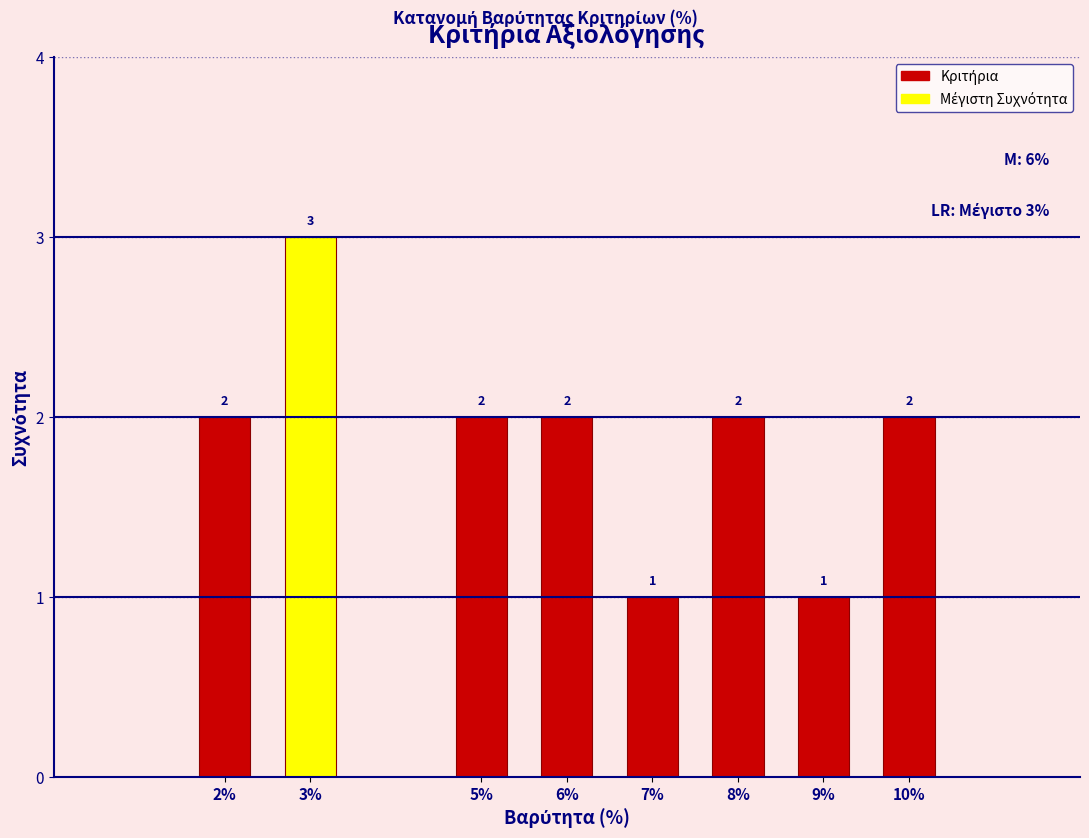

Reading right to left, extract all data points from this chart.

10%=2	9%=1	8%=2	7%=1	6%=2	5%=2	3%=3	2%=2